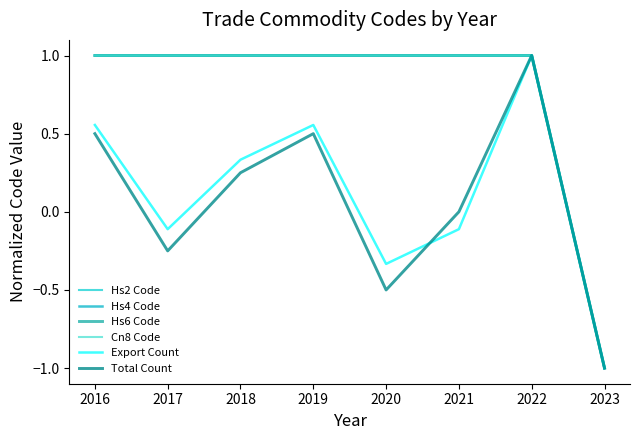

Does the chart have visible grid lines?

No